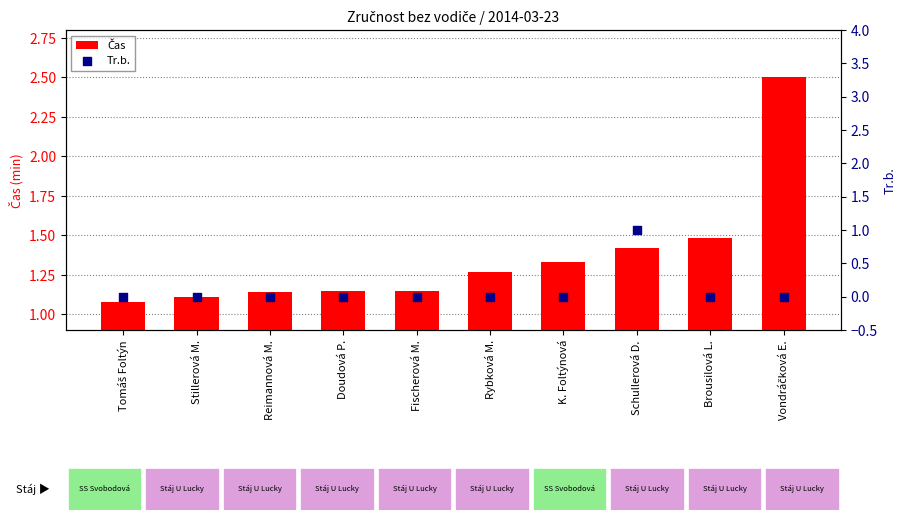

Which series has the largest total across all categories?

Čas